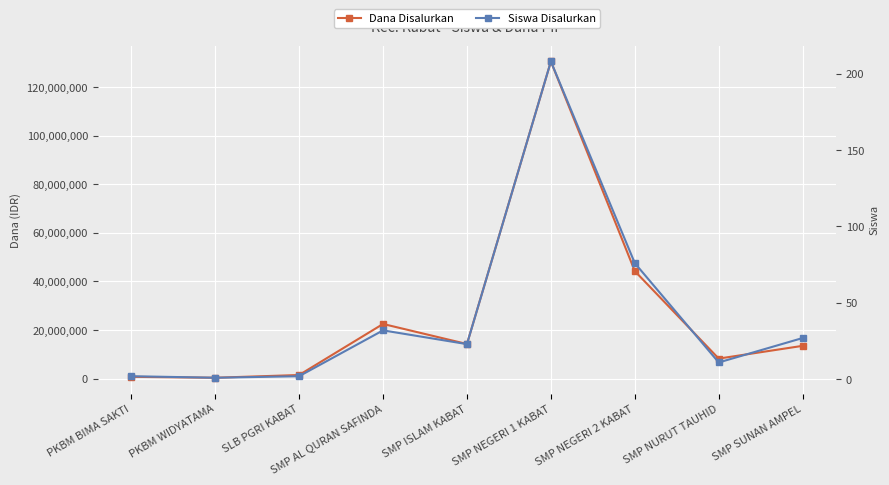

True or false: Siswa Disalurkan has more than 1 interior local peaks.

True